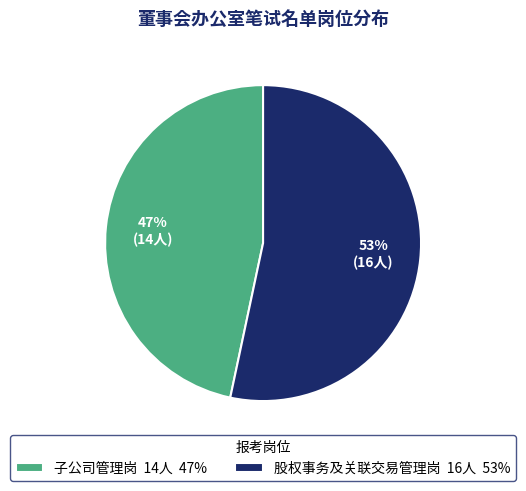

Is it true that 子公司管理岗 is 54% of the pie?

False